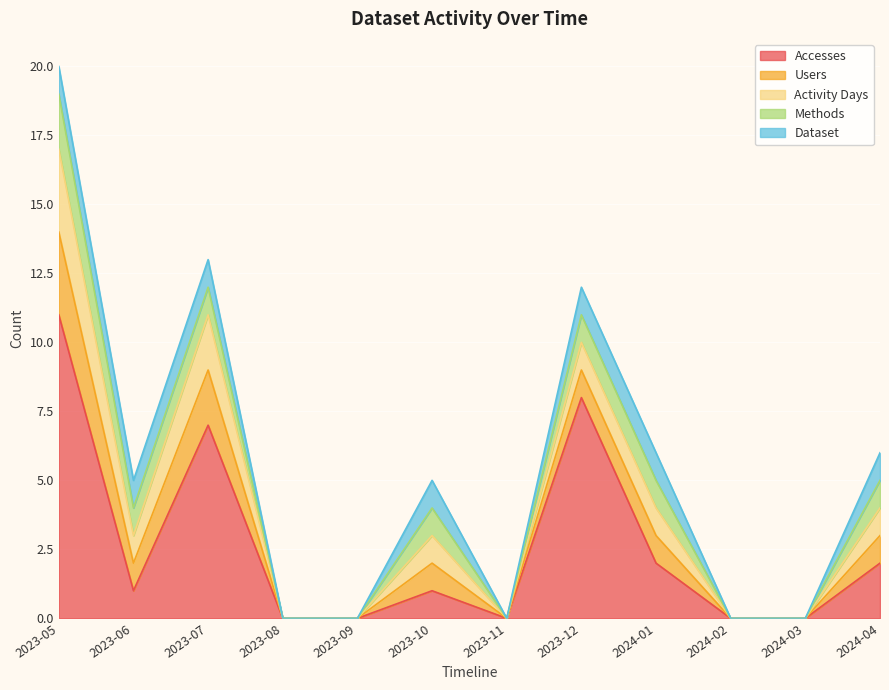

How many values in Methods are above zero?

7